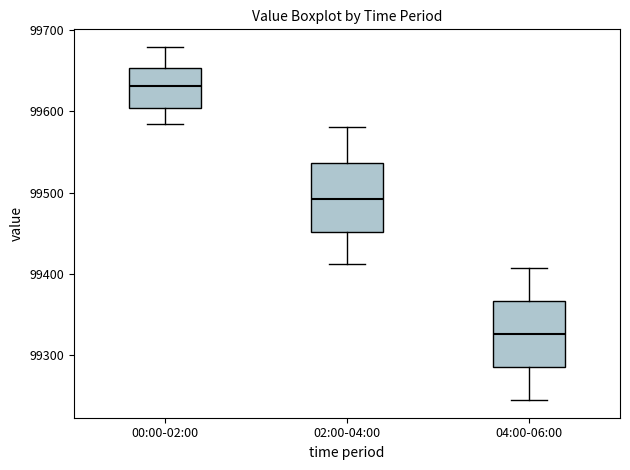

Reading left to right, transcribe this box plot: for each box, give where its median line is, the range the box spans, and where its two whiskers end, as read against the y-axis. The values are not printed on the chart, so give them approximately, as read against the axis.

00:00-02:00: median 99630, box 99600 to 99650, whiskers 99580 to 99680
02:00-04:00: median 99490, box 99450 to 99540, whiskers 99410 to 99580
04:00-06:00: median 99330, box 99290 to 99370, whiskers 99240 to 99410